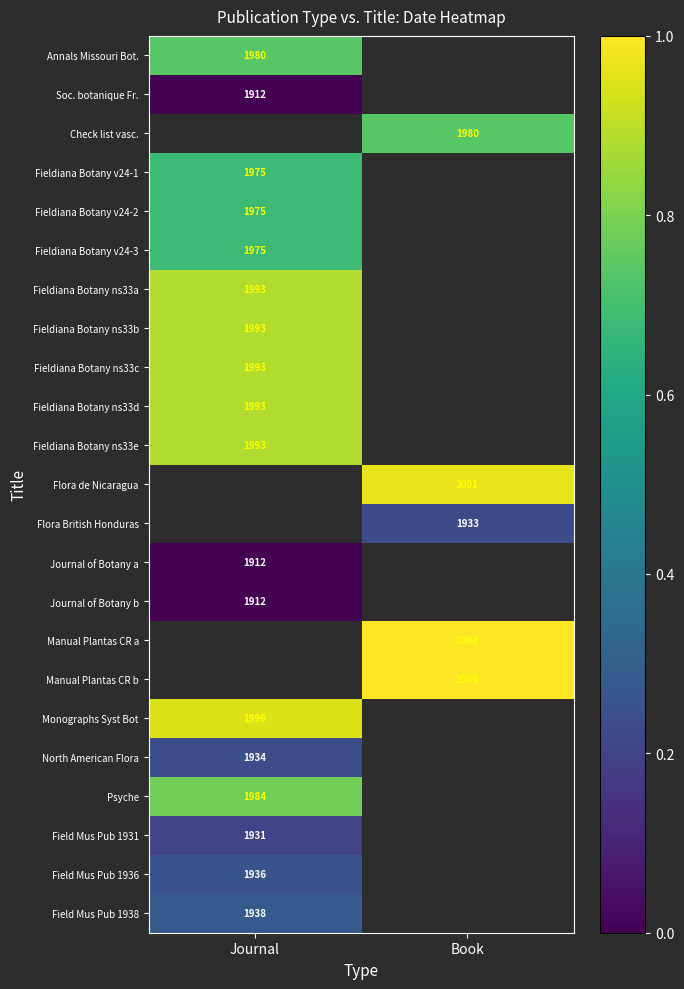

Is the value of Psyche at Journal greater than the value of Journal of Botany b at Journal?

Yes